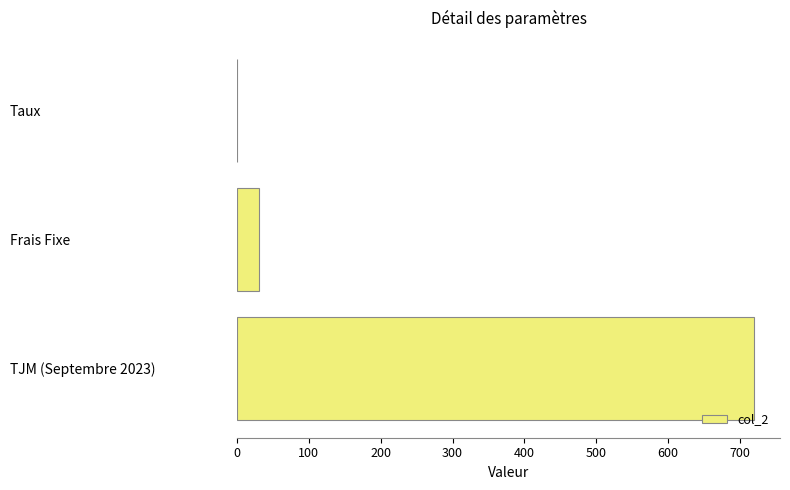

Reading top to bottom, what are all the values shown in this chart?

Taux=0.1	Frais Fixe=30.0	TJM (Septembre 2023)=720.0